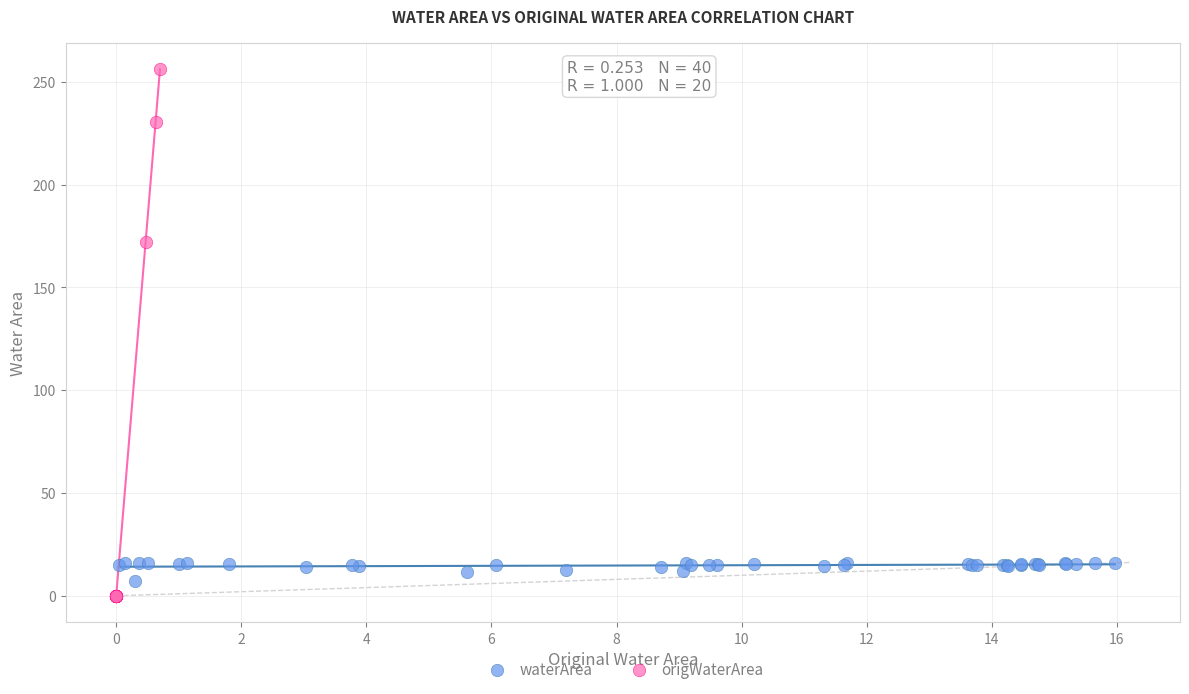

Which series has the widest spread of Y values?

origWaterArea